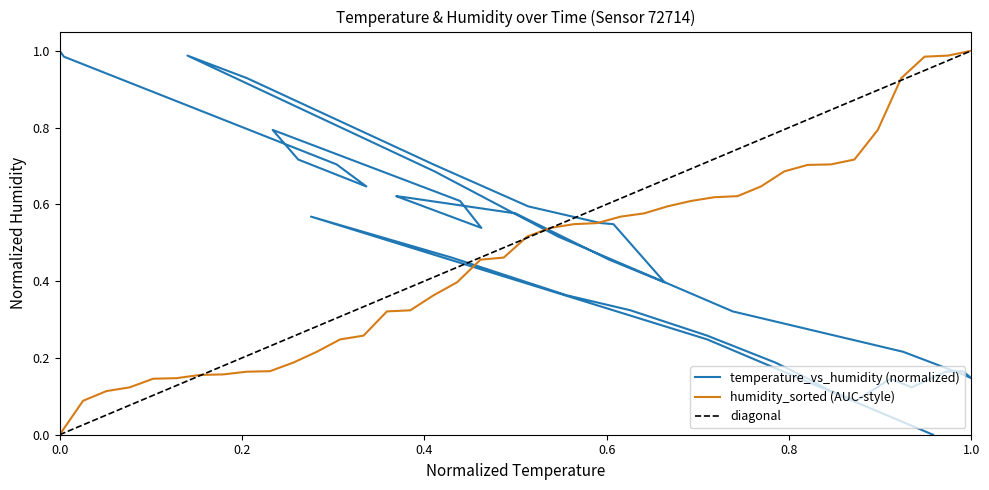

True or false: the data shows 0.3 at 01:33.

False